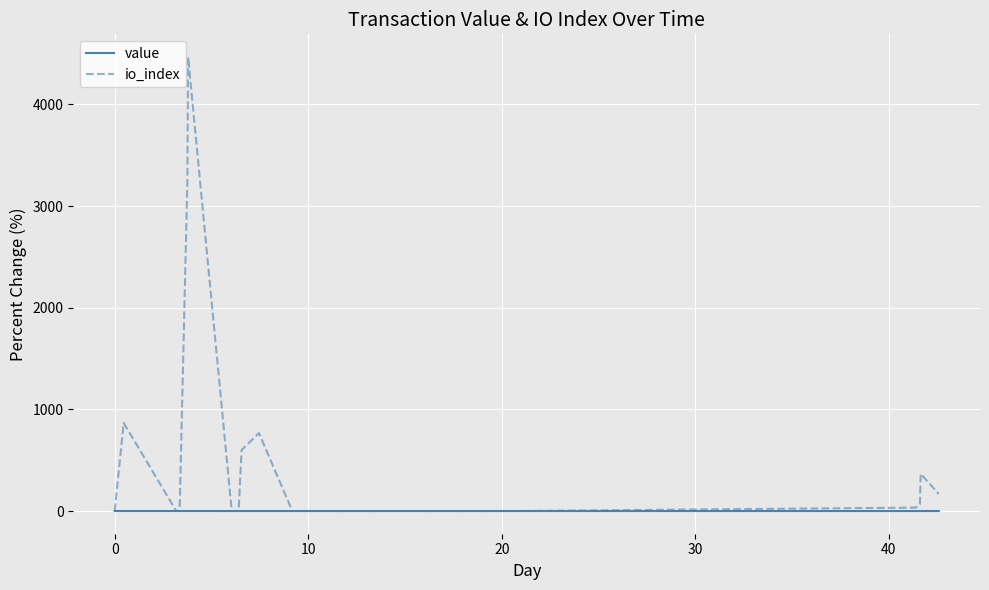

What is the greatest value displayed?

4466.7